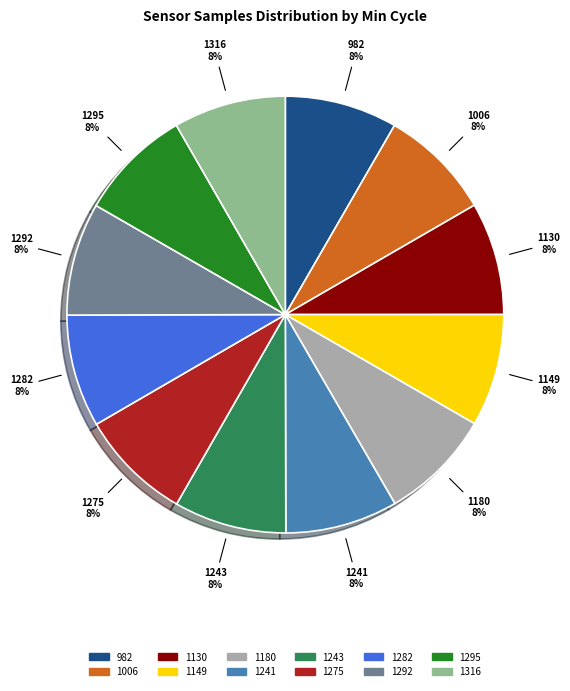

Is there any slice that represents more than half of the pie?

No